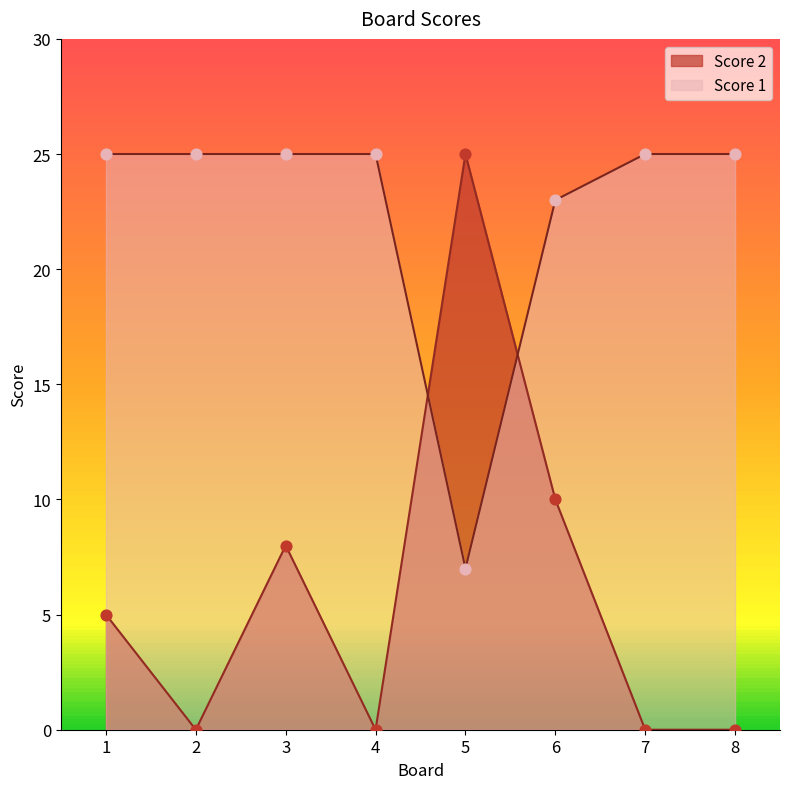

Which series contains the highest Y value?

Score 1